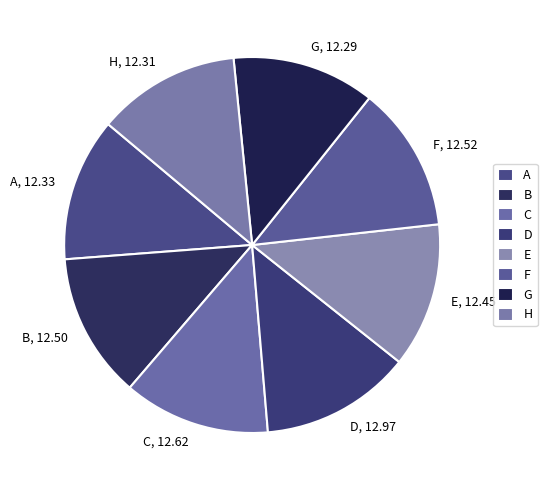

Is it true that E is 20% of the pie?

False